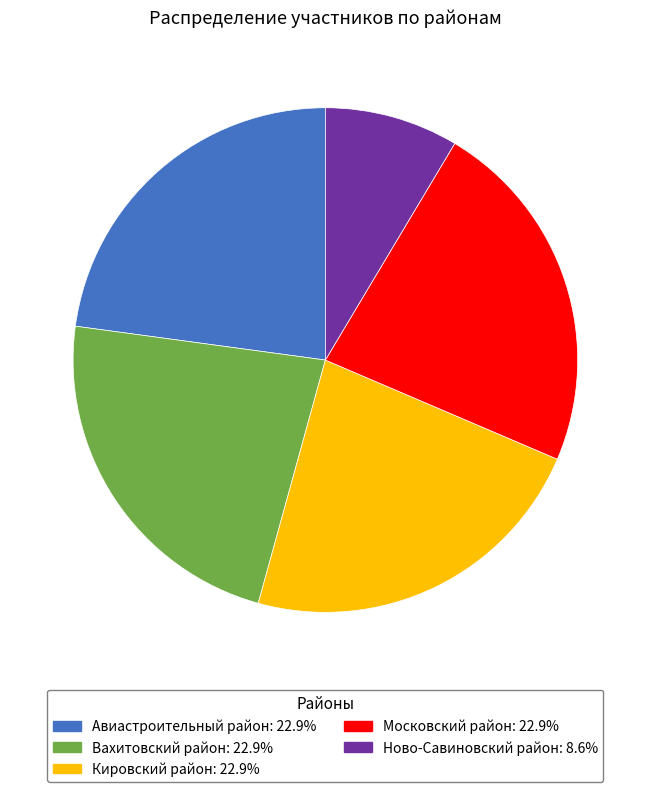

Combined, do Кировский район and Авиастроительный район account for over 50%?

No